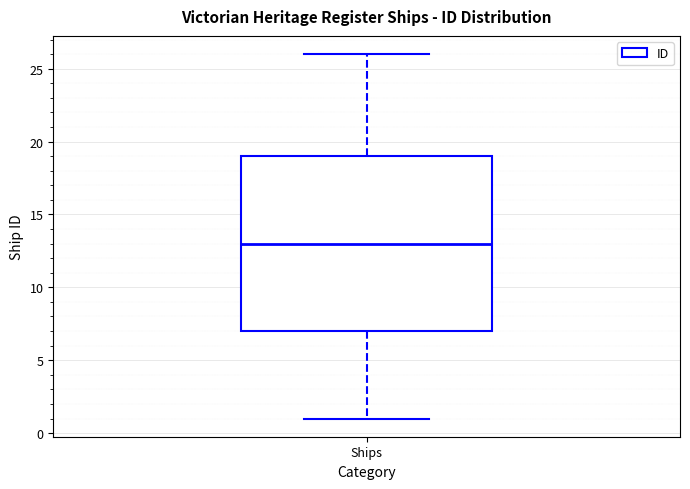

Read this box plot against the y-axis: the position of the median line, the range covered by the box, and the ends of both whiskers. The values are not printed on the chart, so give them approximately, as read against the axis.

median 13, box 7 to 19, whiskers 1 to 26